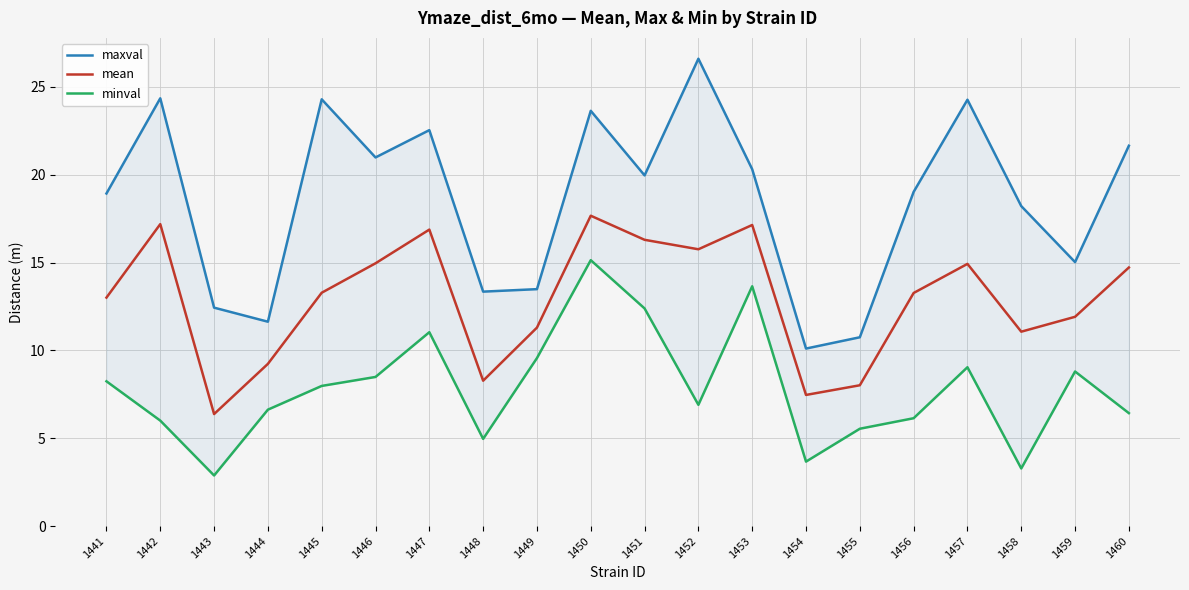

The value of maxval at 1450 is 23.6. True or false?

True